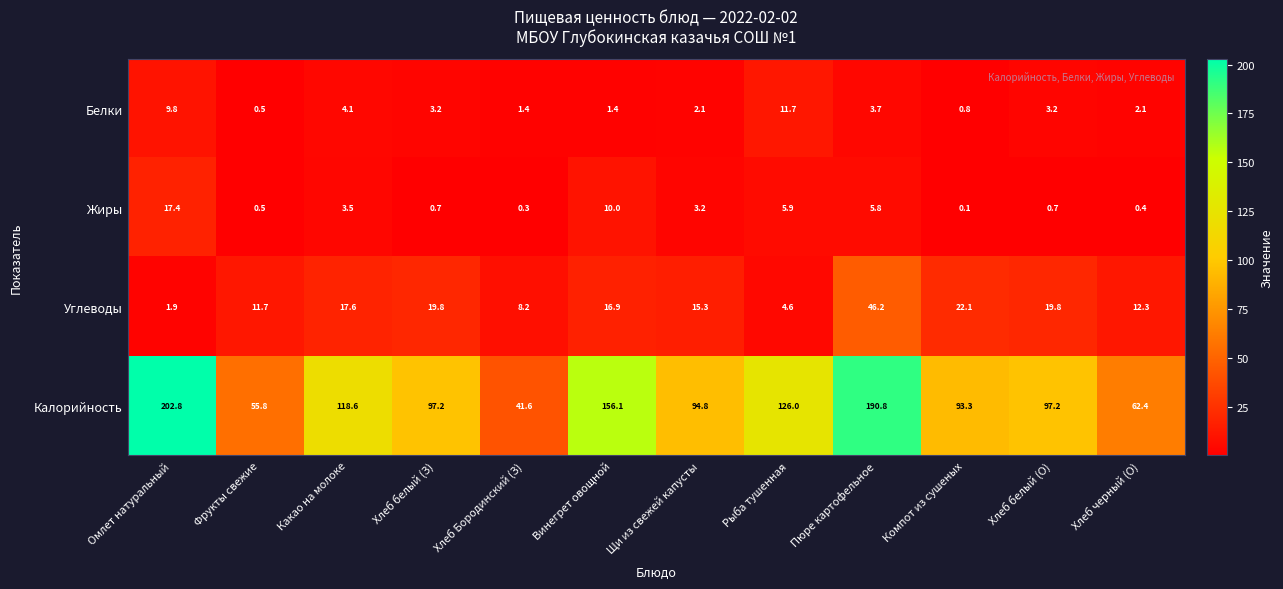

What is the smallest value displayed?

0.1